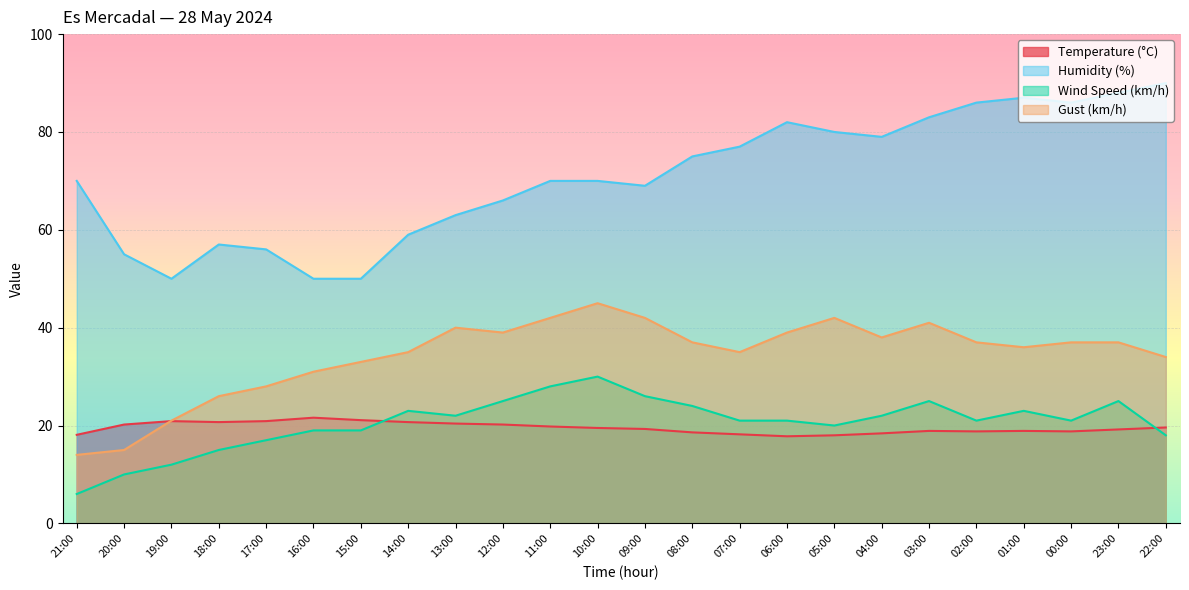

At which label does Gust (km/h) first exceed 37?

13:00